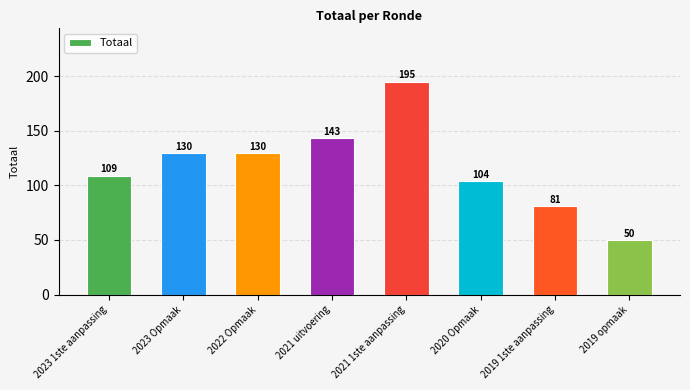

Reading left to right, transcribe all the data shown in this chart.

109	130	130	143	195	104	81	50